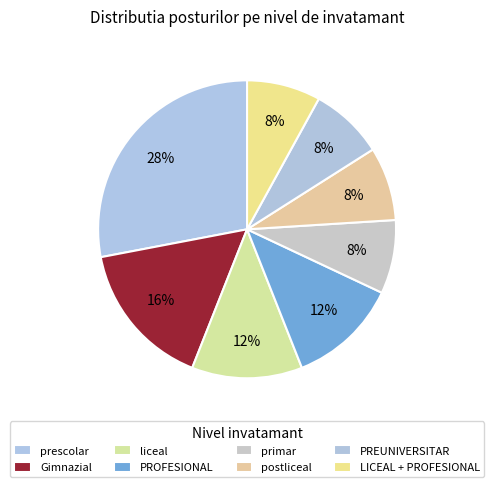

Count the number of slices in the pie.

8